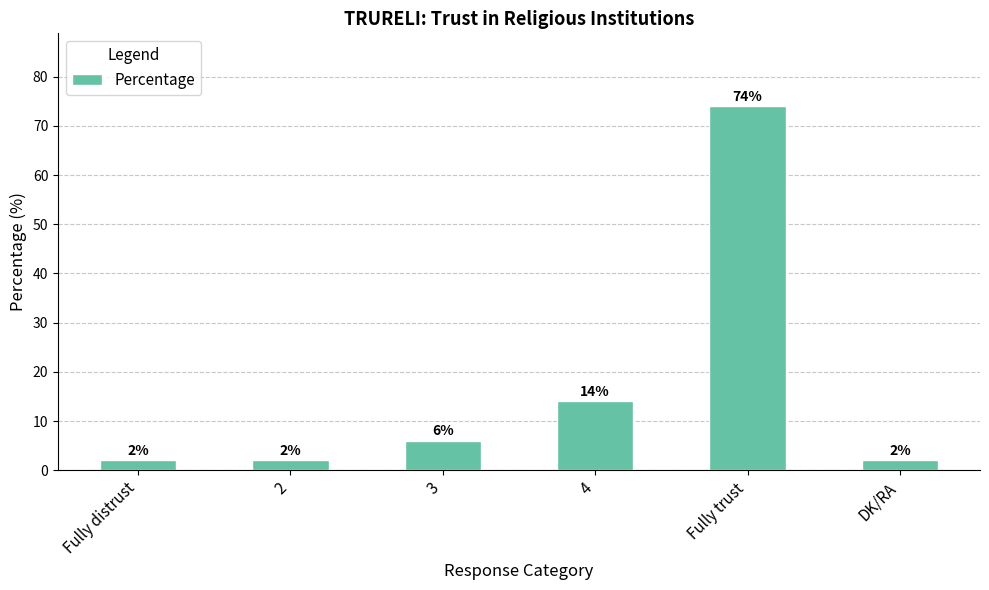

What position from the left is 2?

2